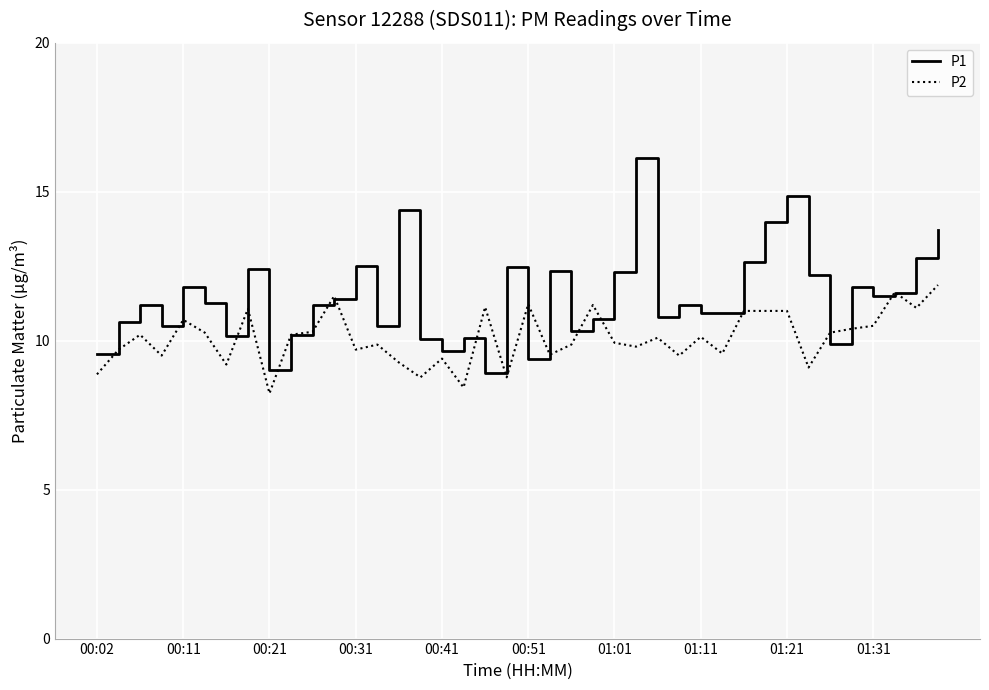

Rank the series by their average value, from lowest to highest.

P2, P1